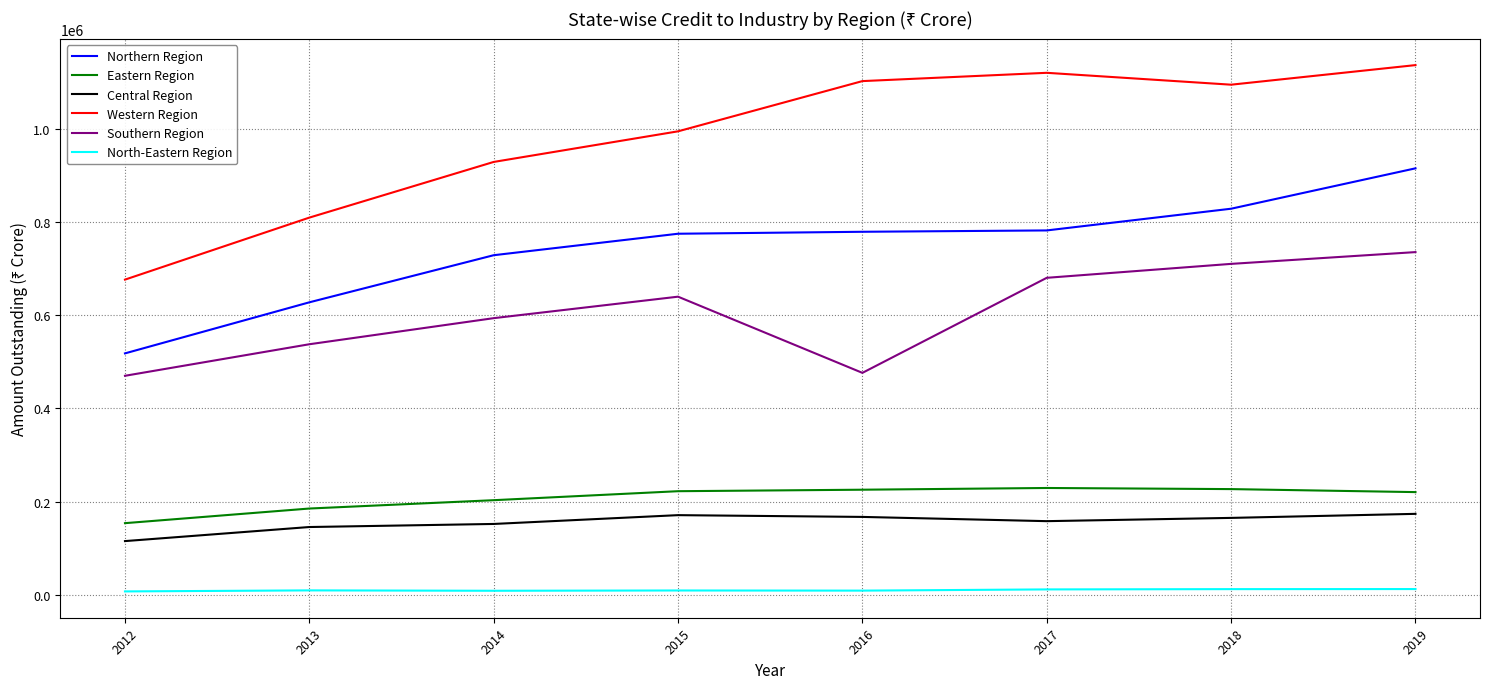

What is the approximate value of North-Eastern Region at 2012?

7400